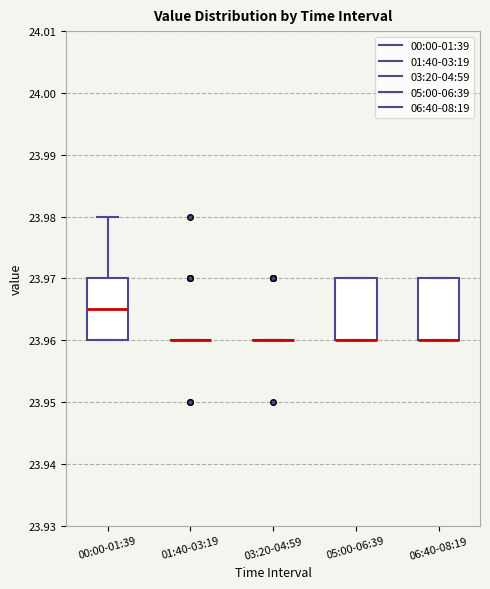

Reading left to right, transcribe this box plot: for each box, give where its median line is, the range the box spans, and where its two whiskers end, as read against the y-axis. The values are not printed on the chart, so give them approximately, as read against the axis.

00:00-01:39: median 23.965, box 23.960 to 23.970, whiskers 23.960 to 23.980
01:40-03:19: box collapsed to a line at 23.960, whiskers 23.960 to 23.960
03:20-04:59: box collapsed to a line at 23.960, whiskers 23.960 to 23.960
05:00-06:39: median 23.960 (drawn on the box's lower edge), box 23.960 to 23.970, whiskers 23.960 to 23.970
06:40-08:19: median 23.960 (drawn on the box's lower edge), box 23.960 to 23.970, whiskers 23.960 to 23.970